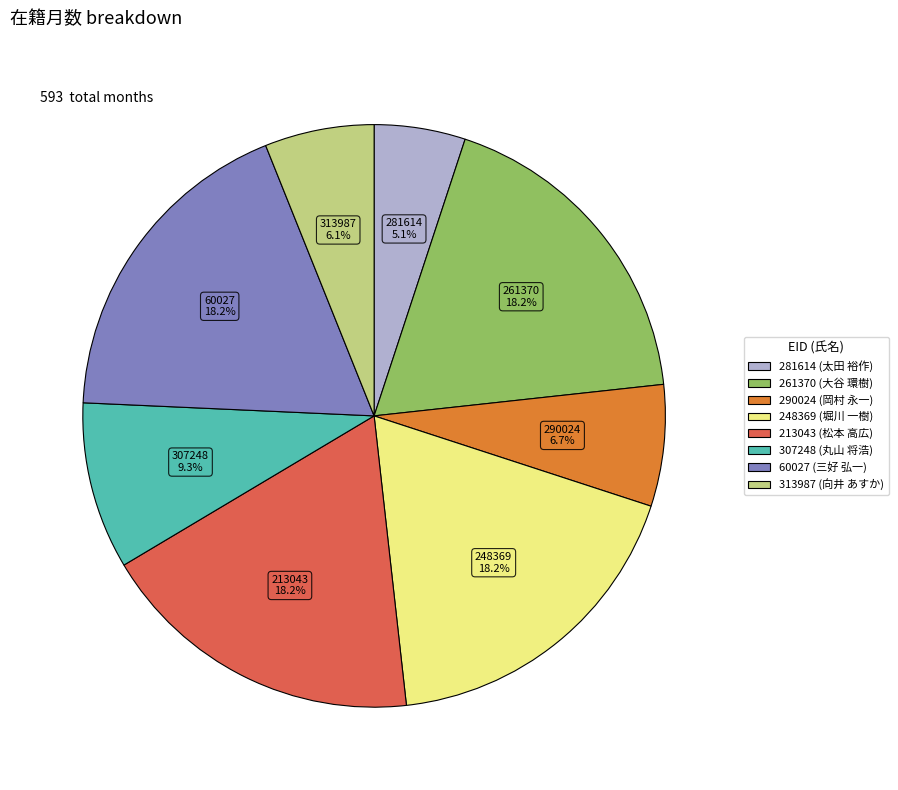

Which category has the smallest portion of the pie?

281614